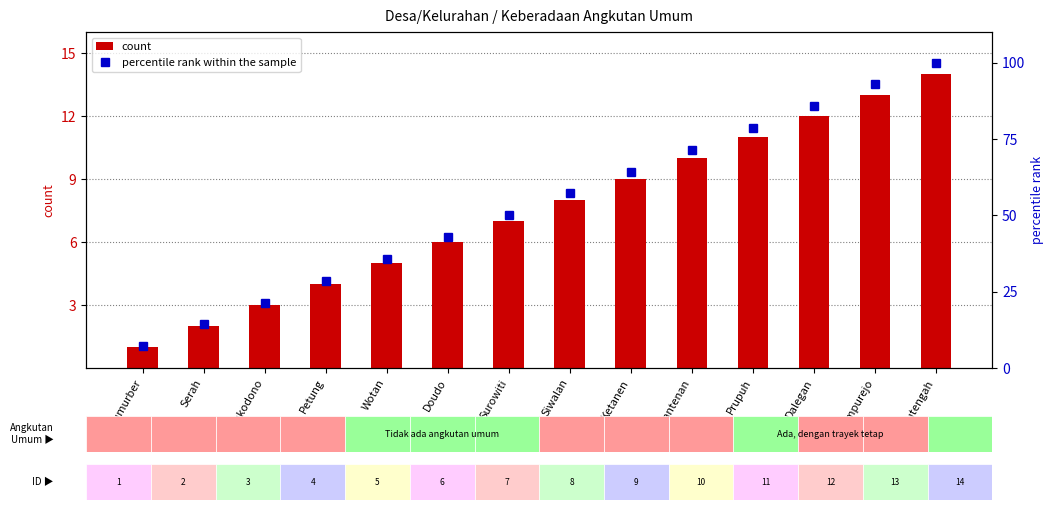

Which series changed the most between Surowiti and Ketanen?

percentile rank within the sample